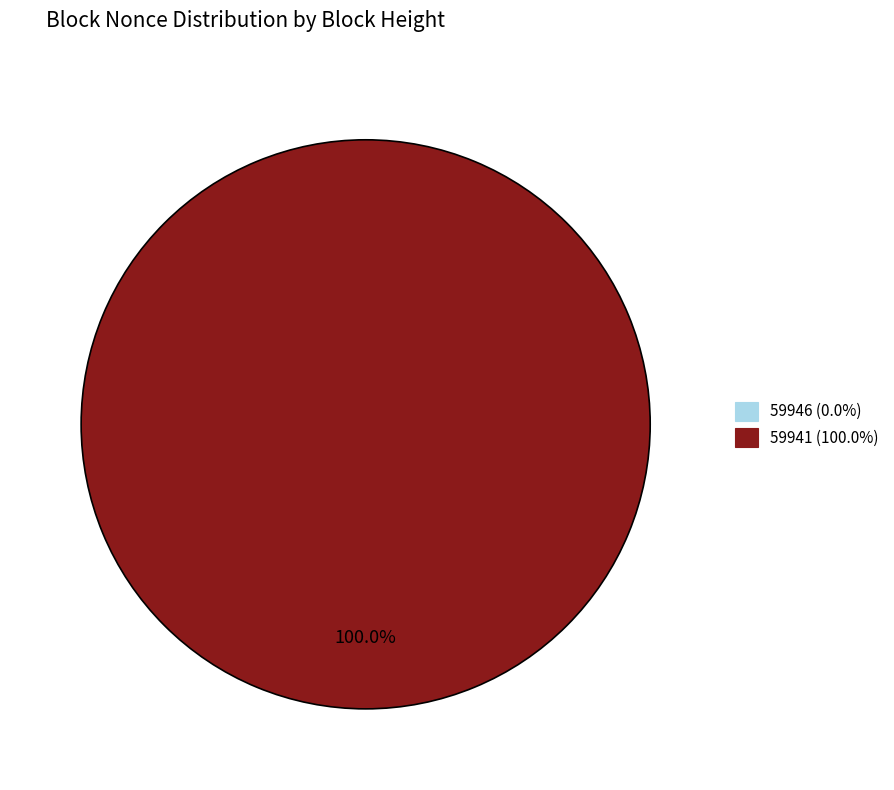

Rank the categories by value from lowest to highest.

59946, 59941